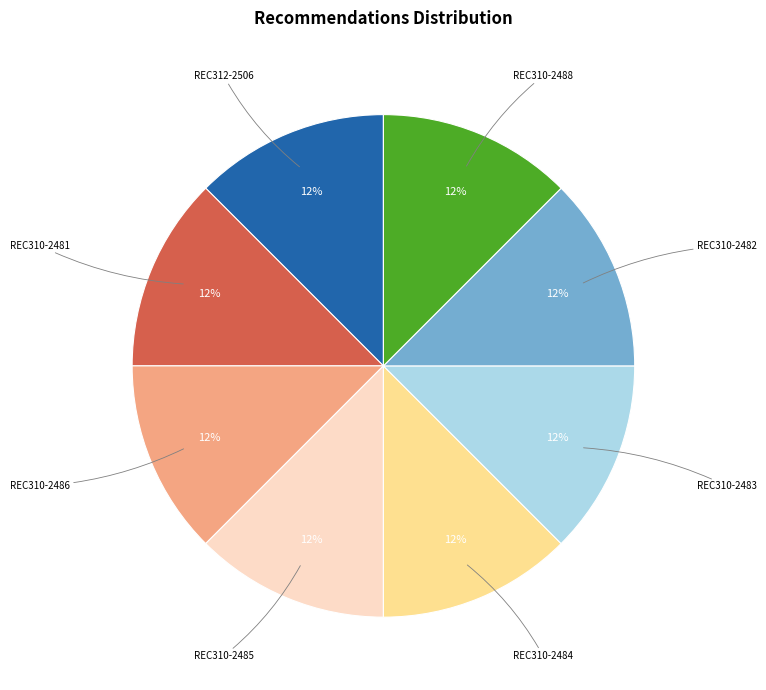

What percentage is the REC310-2485 slice, to the nearest percent?

13%